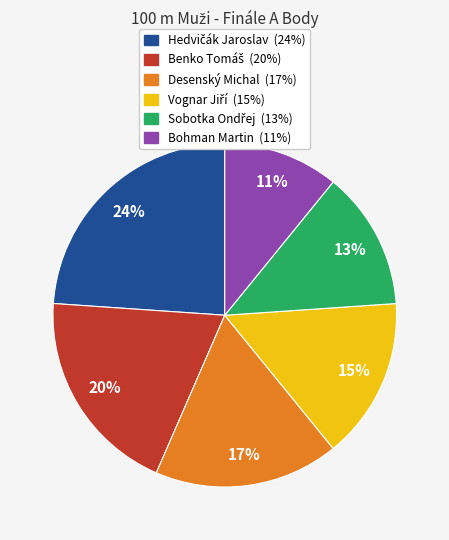

The Bohman Martin slice represents 11% of the pie. True or false?

True